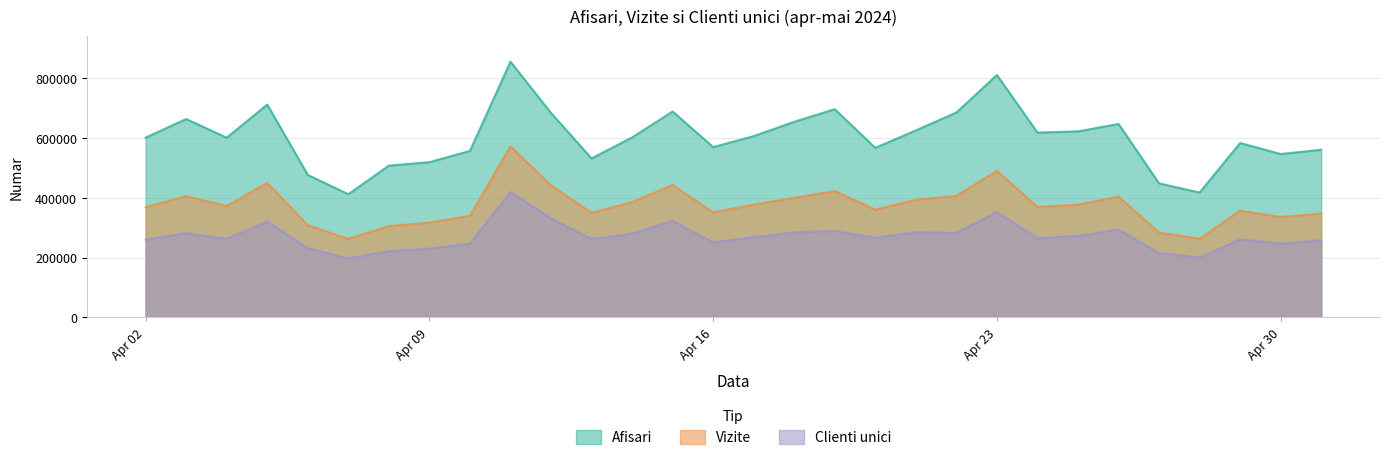

What is the smallest value displayed?

197265